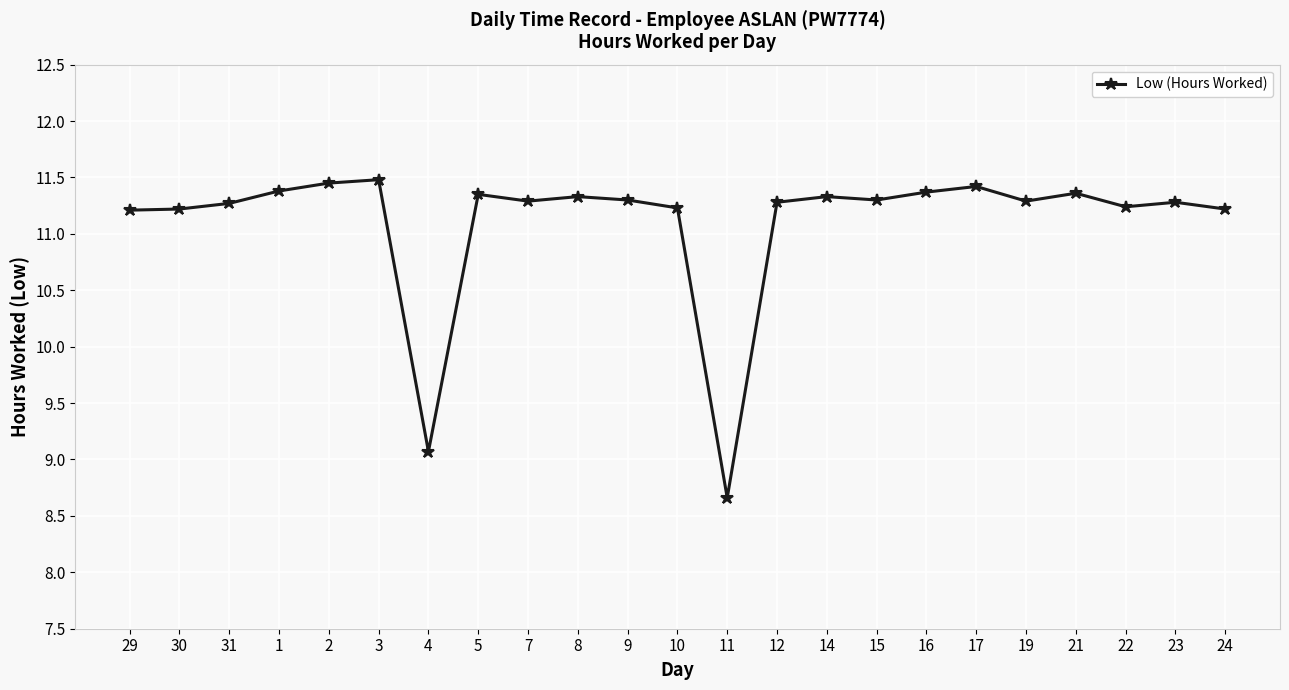

True or false: the data has more than 1 interior local peaks.

True